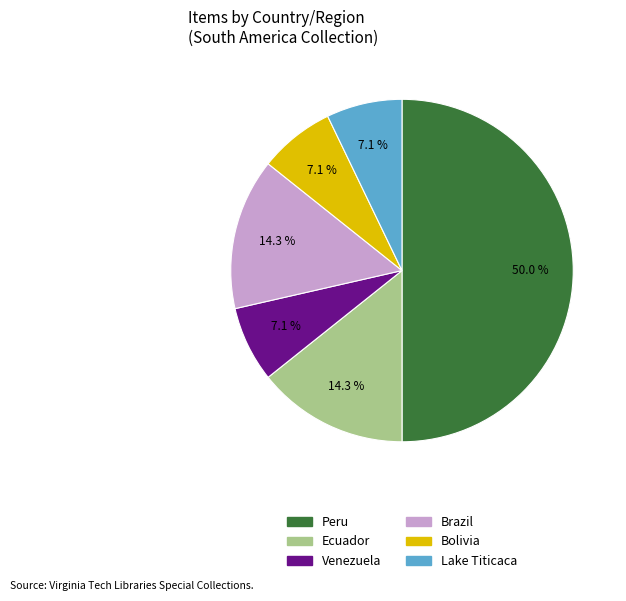

To the nearest percent, what portion does Brazil represent?

14%